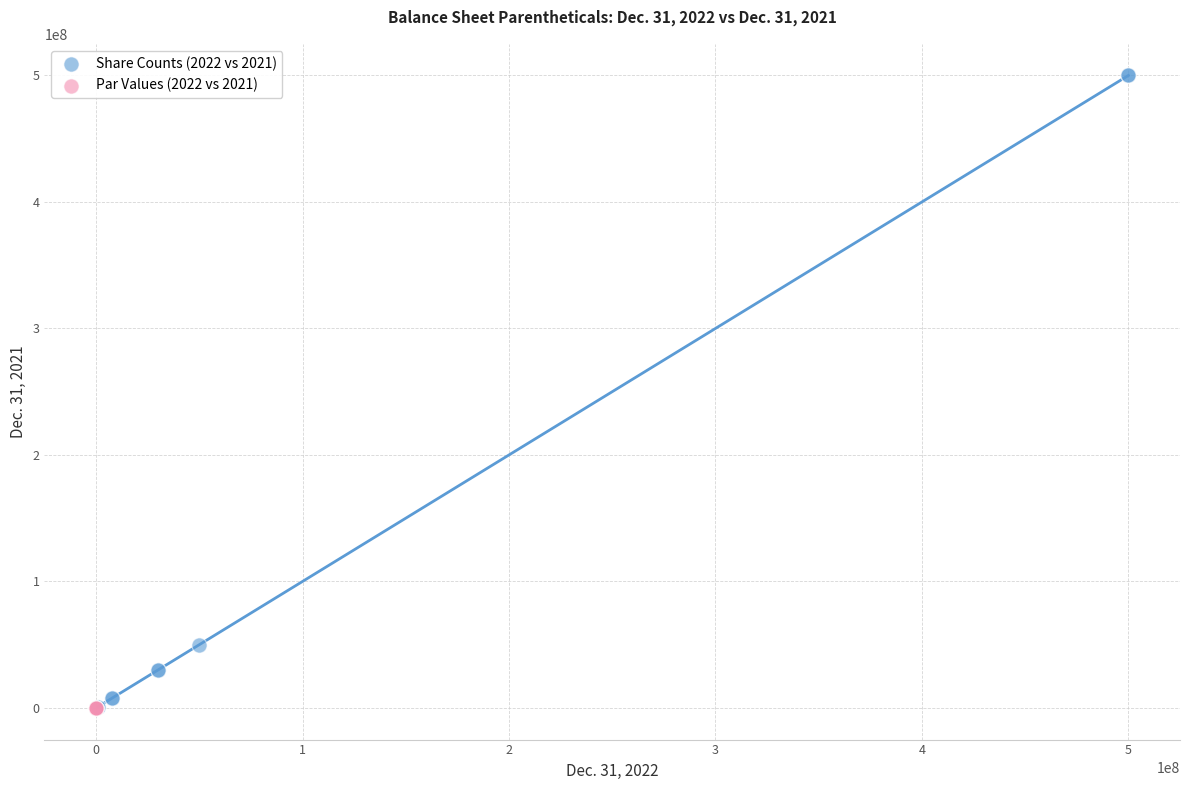

Which series reaches the maximum Y coordinate?

Share Counts (2022 vs 2021)